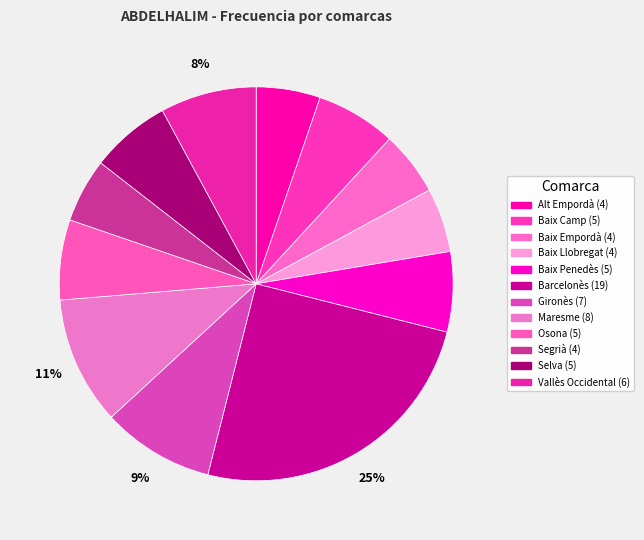

True or false: Barcelonès accounts for 25% of the total.

True